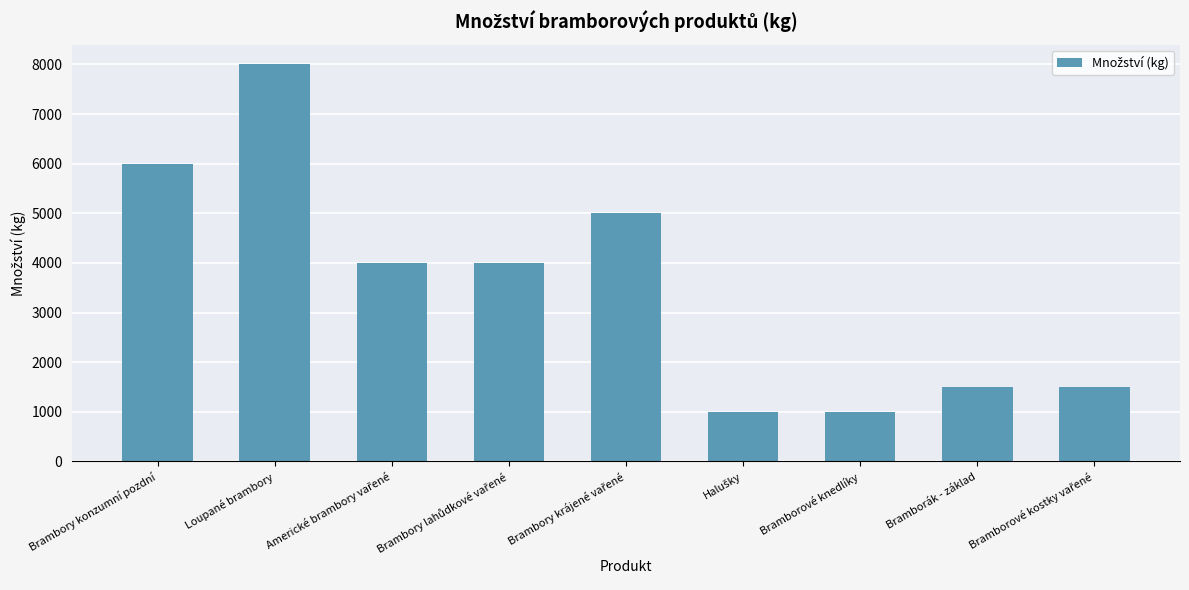

The value at Brambory konzumní pozdní is 2950. True or false?

False